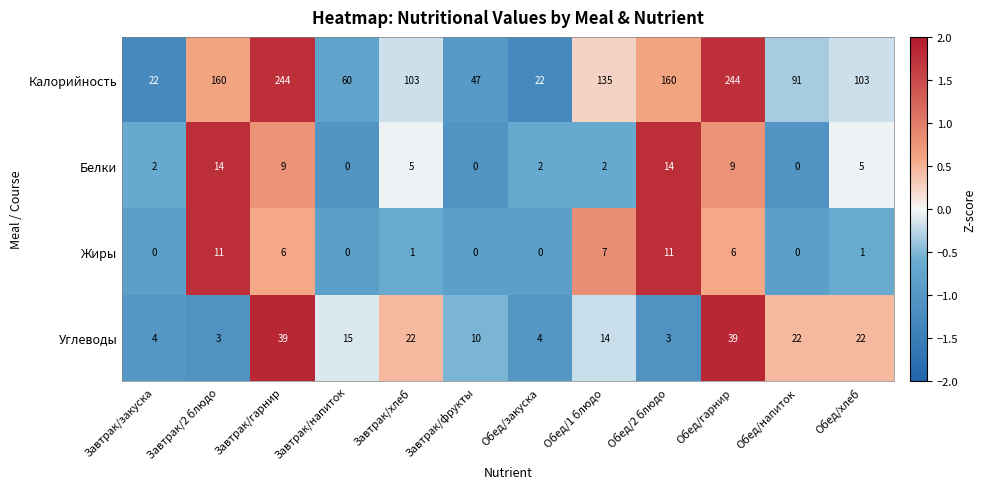

What is the sum of the Белки values at Обед/гарнир and Завтрак/напиток?

9